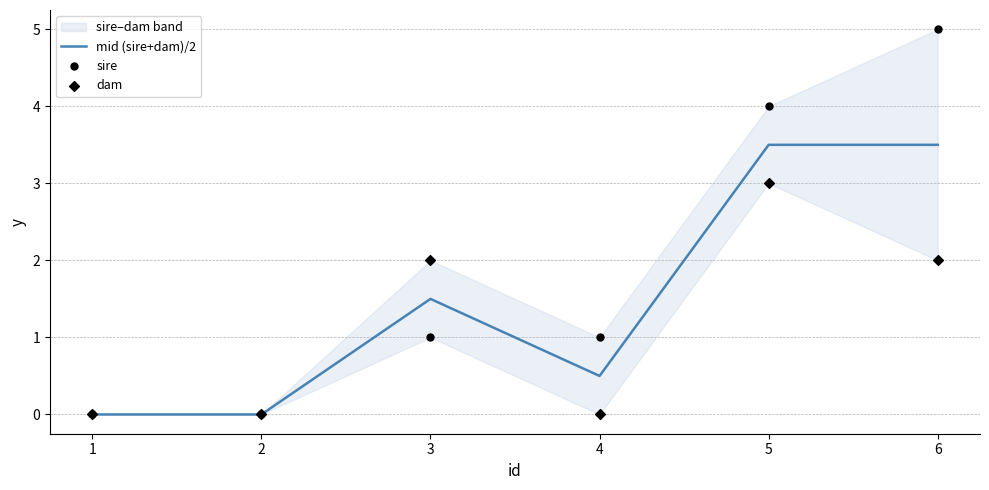

Which series has the widest spread of Y values?

sire